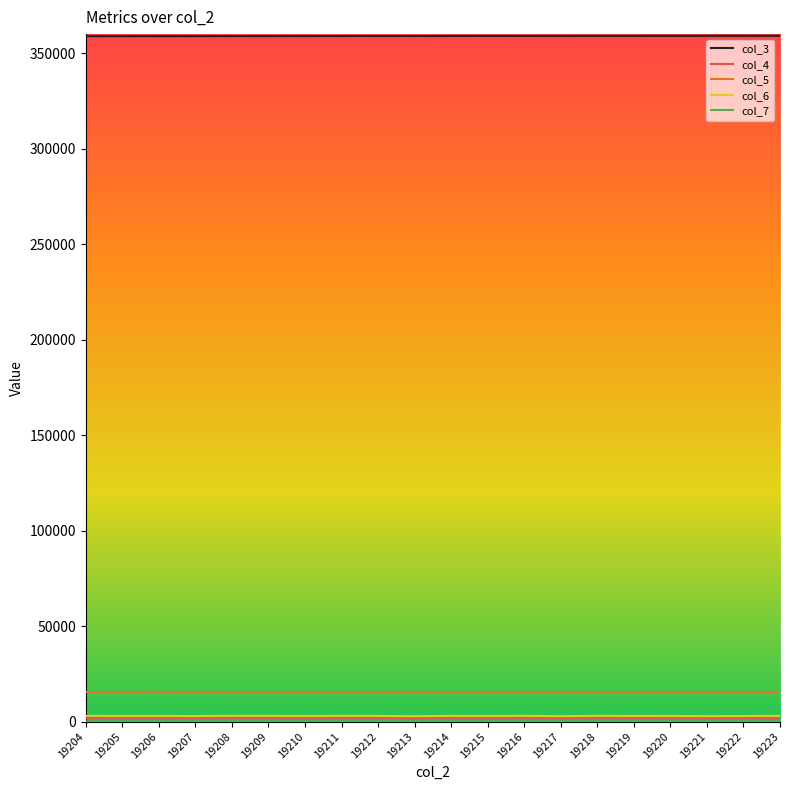

True or false: col_5 and col_3 intersect in this chart.

False